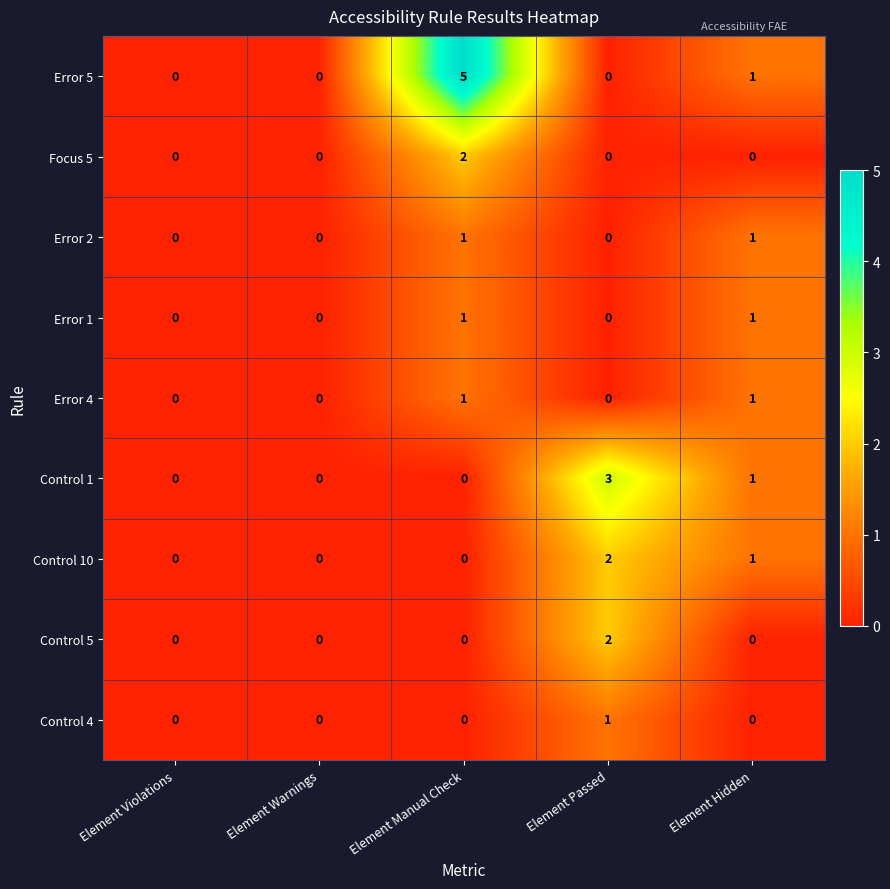

The Error 5 series shows 3 at Element Warnings. True or false?

False